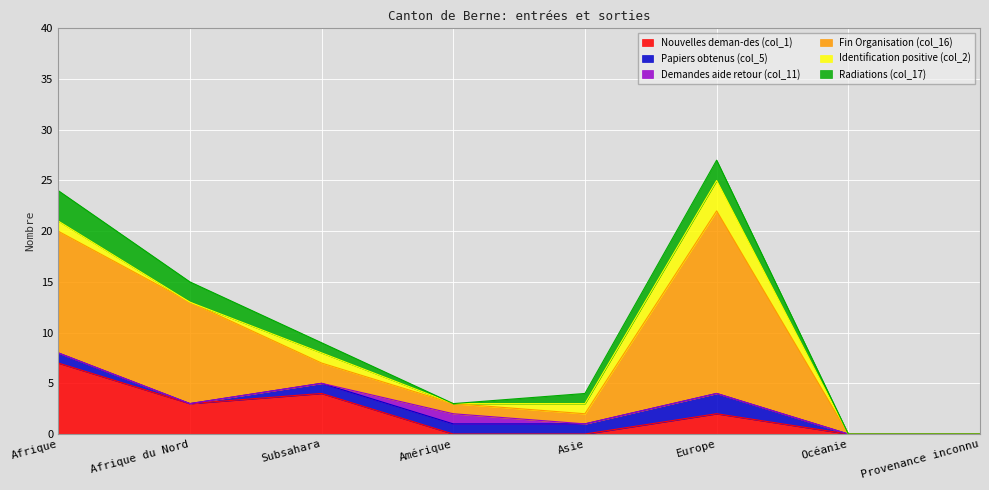

What is the total value across all series at Amérique?

3